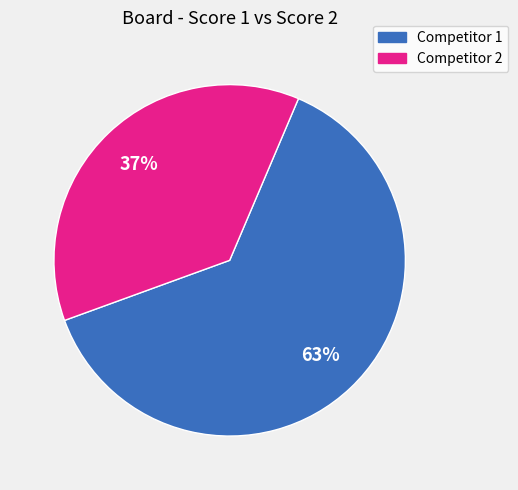

To the nearest percent, what is the difference between the largest and smallest slice percentages?

26%